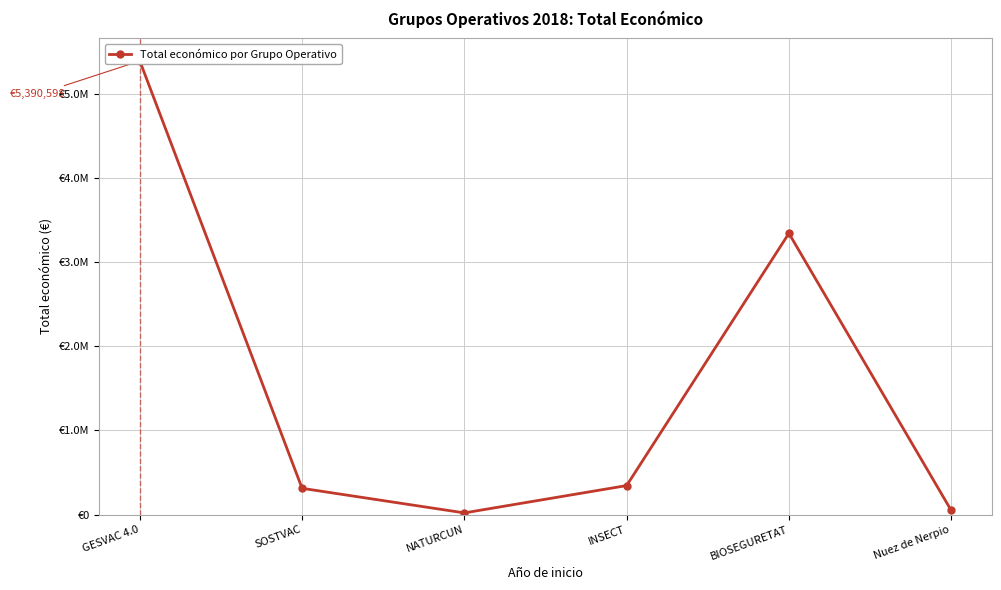

What is the approximate value at INSECT, to the nearest 10?

344240